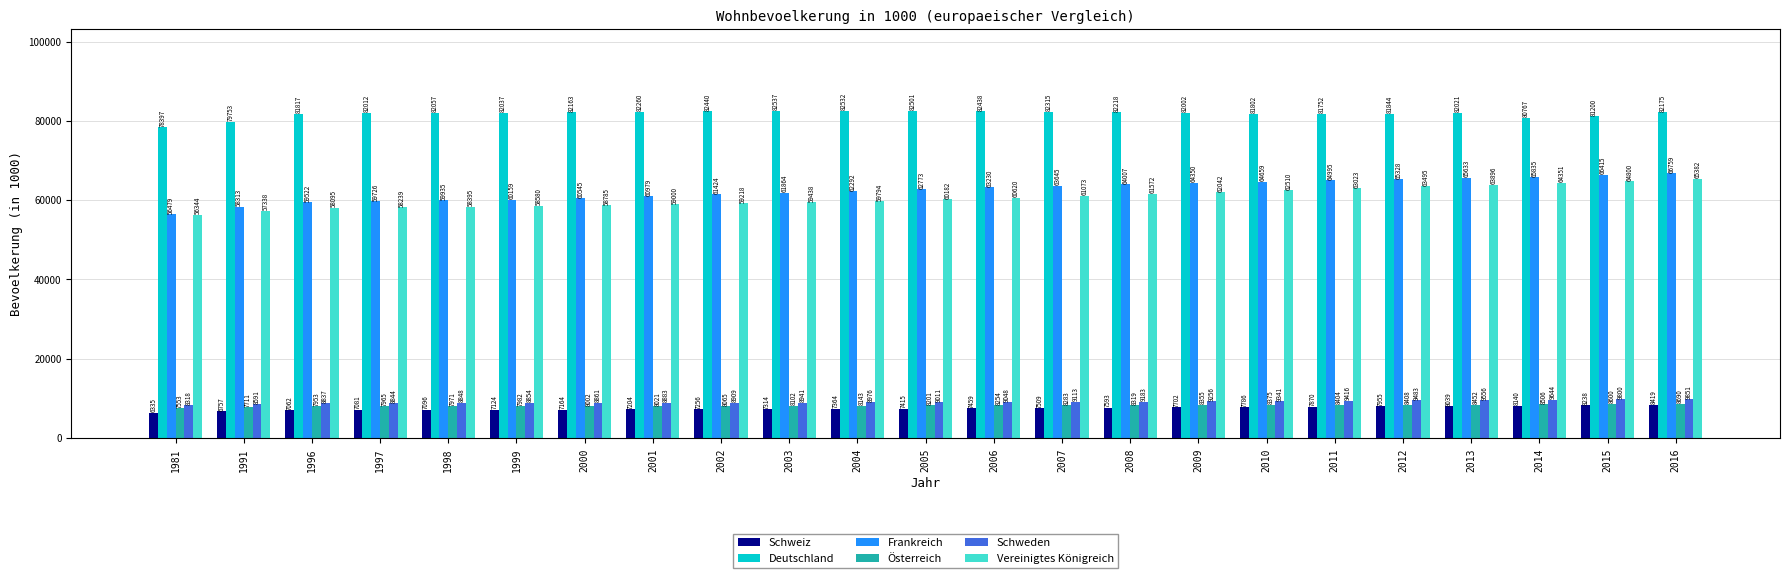

What is the difference between the maximum and minimum values in the Vereinigtes Königreich series?

9038.4